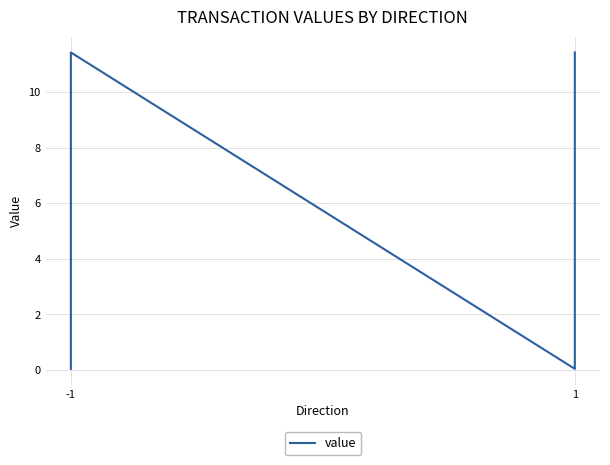

What is the change in value from -1 to 1?

+11.4